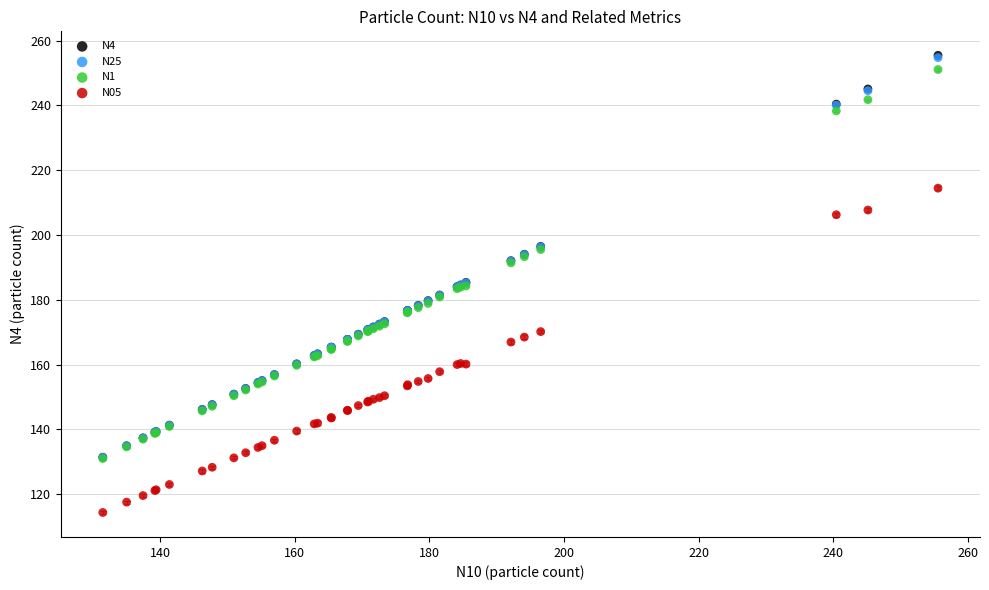

What are all the series names shown in the legend?

N4, N25, N1, N05